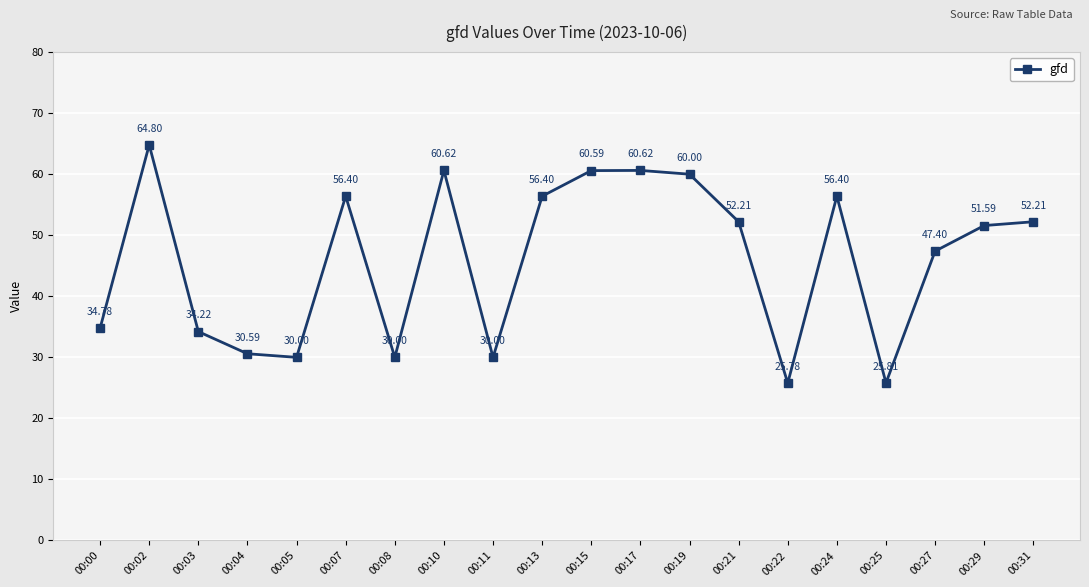

What is the smallest value displayed?

25.8